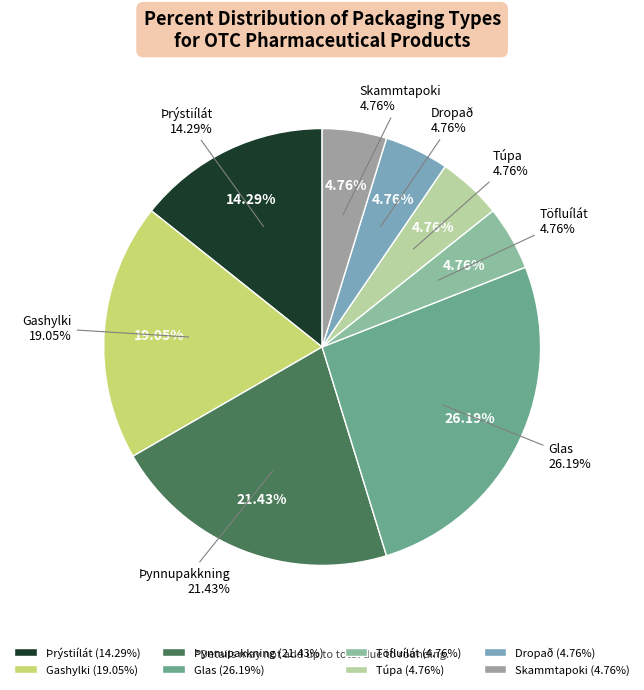

Is there any slice that represents more than half of the pie?

No